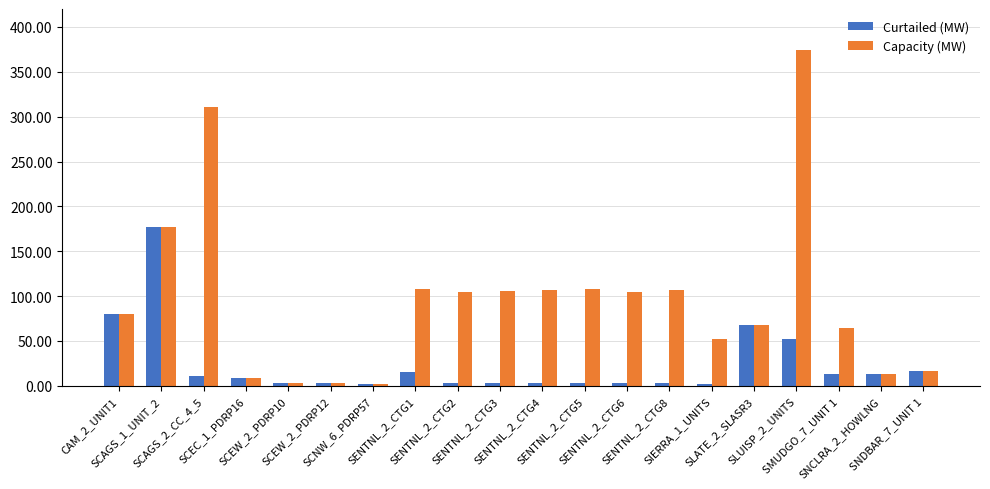

Count the number of data series in this chart.

2